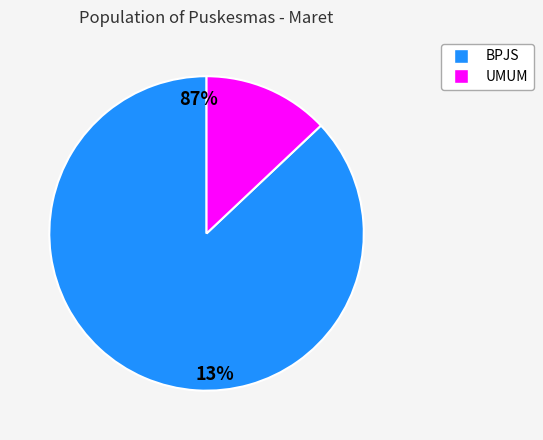

To the nearest percent, what is the difference between the largest and smallest slice percentages?

74%